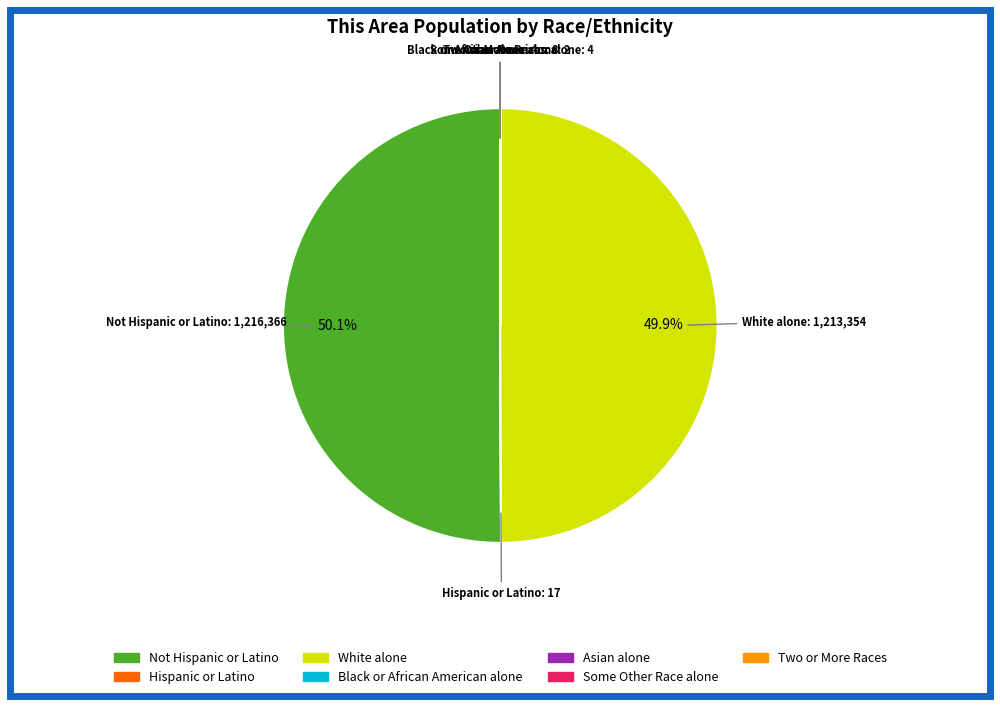

What is the largest slice in the pie chart?

Not Hispanic or Latino